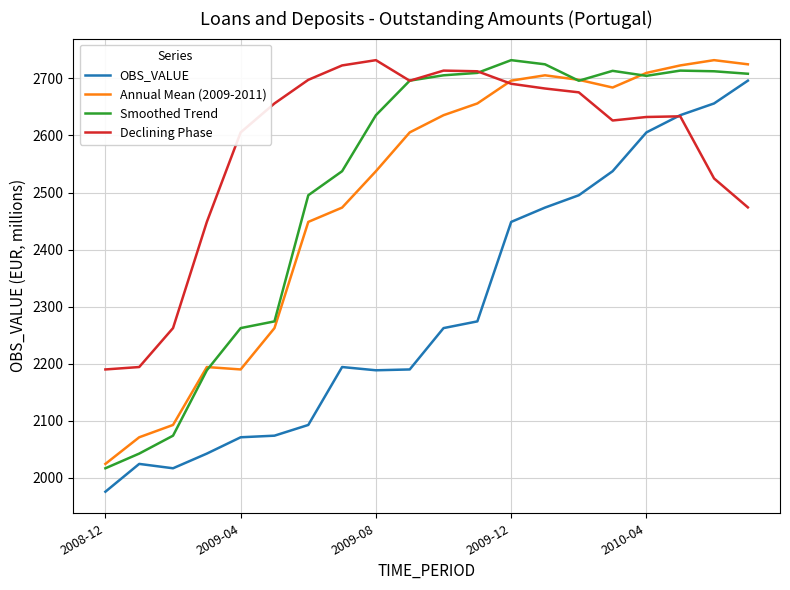

Count the number of data series in this chart.

4